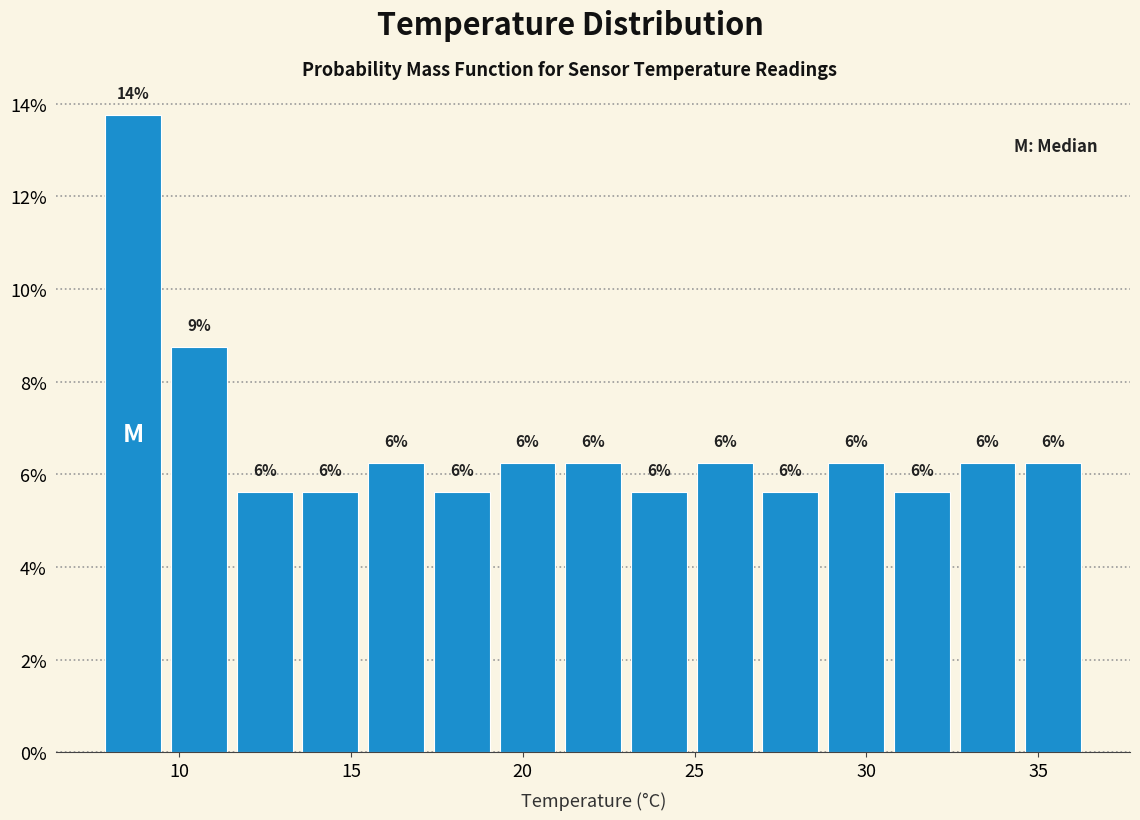

Read against the x-axis, roughly where is the centre of the tallest bar?

8.5